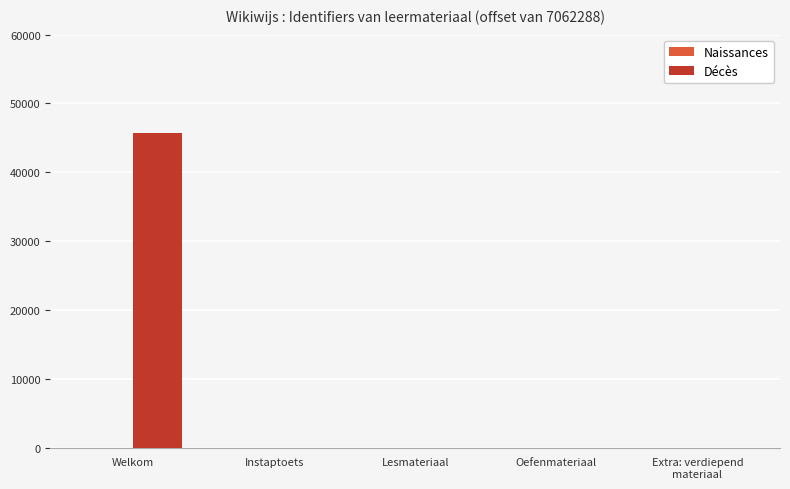

What is the sum of the Décès values at Lesmateriaal and Instaptoets?

10